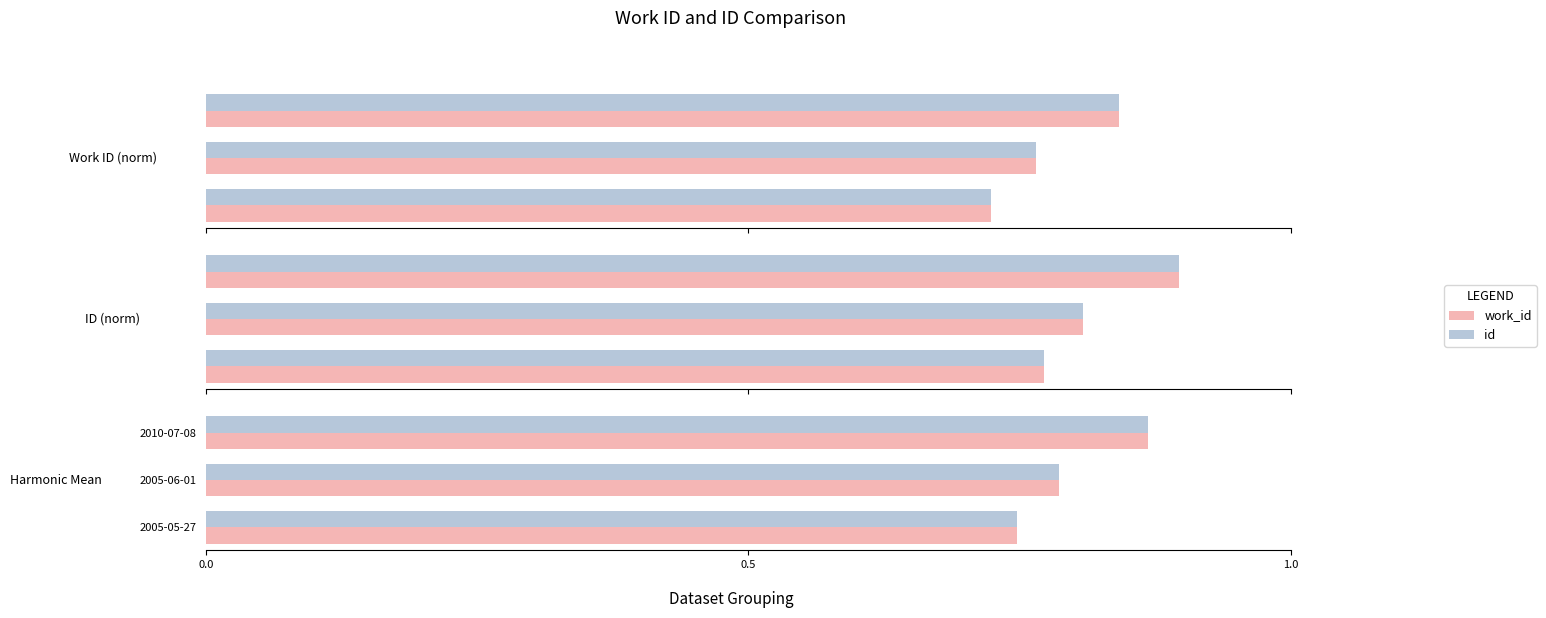

At how many categories does at least one series exceed 0?

3